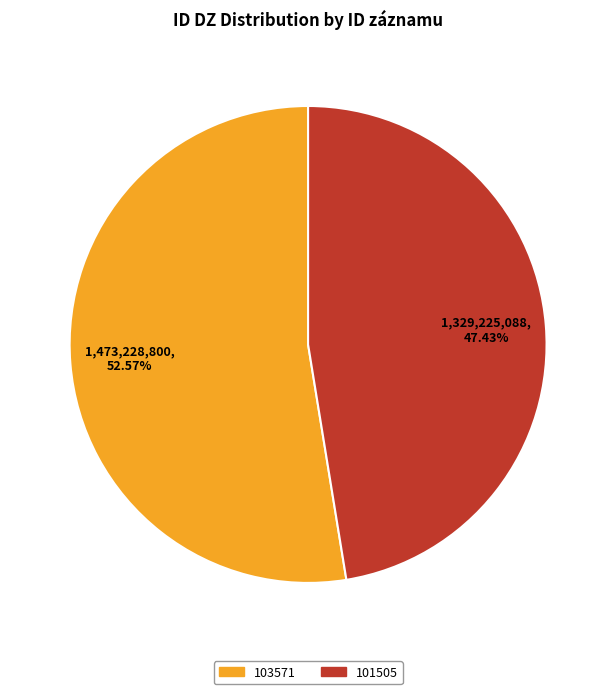

Rank the categories by value from highest to lowest.

103571, 101505